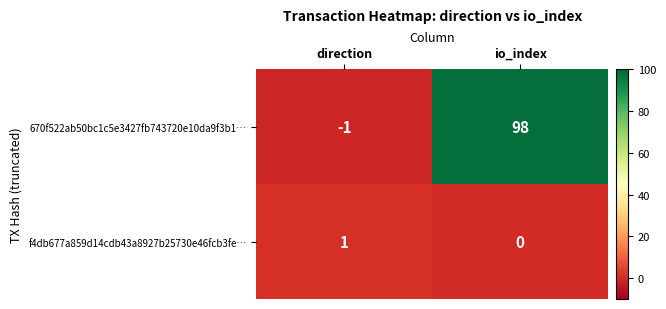

What is the sum of the 670f522ab50bc1c5e3427fb743720e10da9f3b1… values at io_index and direction?

97